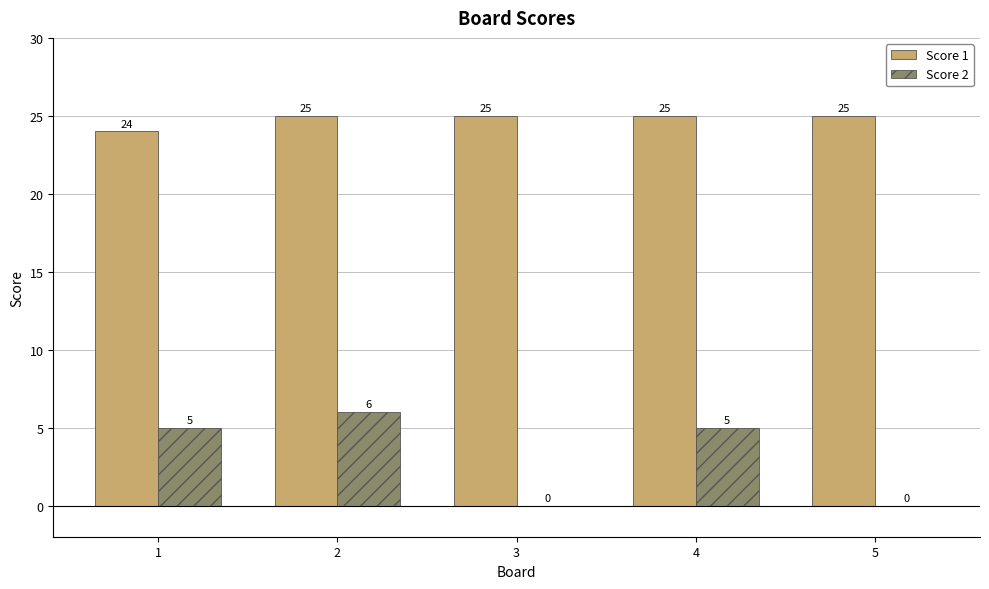

Between 1 and 3, which series saw the biggest shift?

Score 2